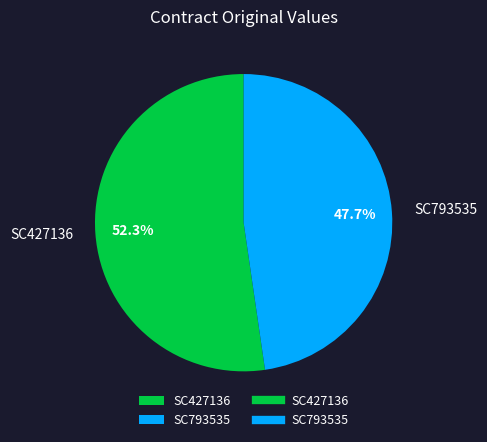

To the nearest percent, what portion does SC427136 represent?

52%